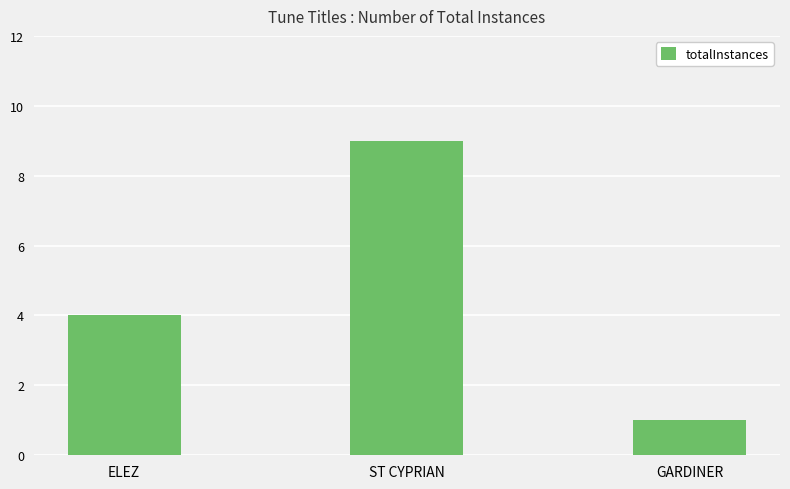

Reading left to right, what are all the values shown in this chart?

ELEZ=4	ST CYPRIAN=9	GARDINER=1